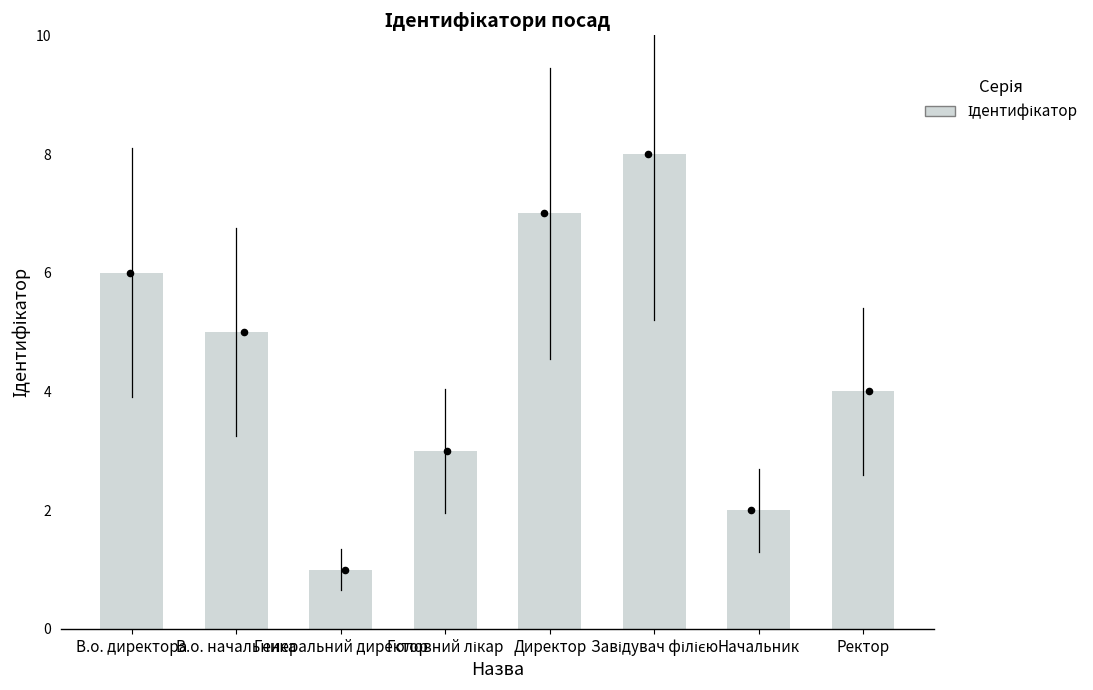

Approximately how many times larger is the value at Генеральний директор compared to Ректор?

0.2